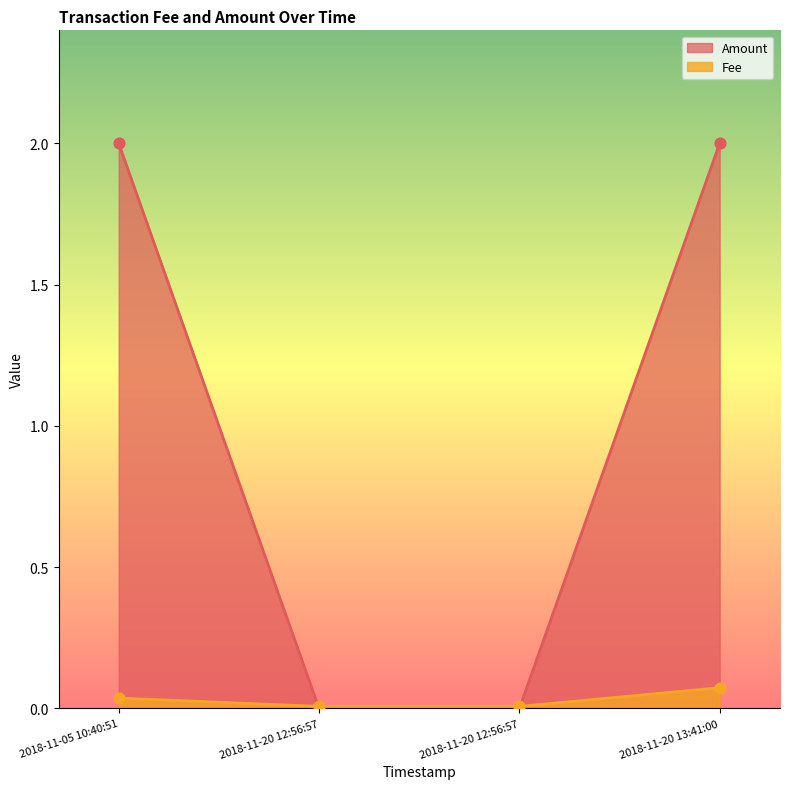

Which has a higher value, 2018-11-20 12:56:57 or 2018-11-20 13:41:00?

2018-11-20 13:41:00